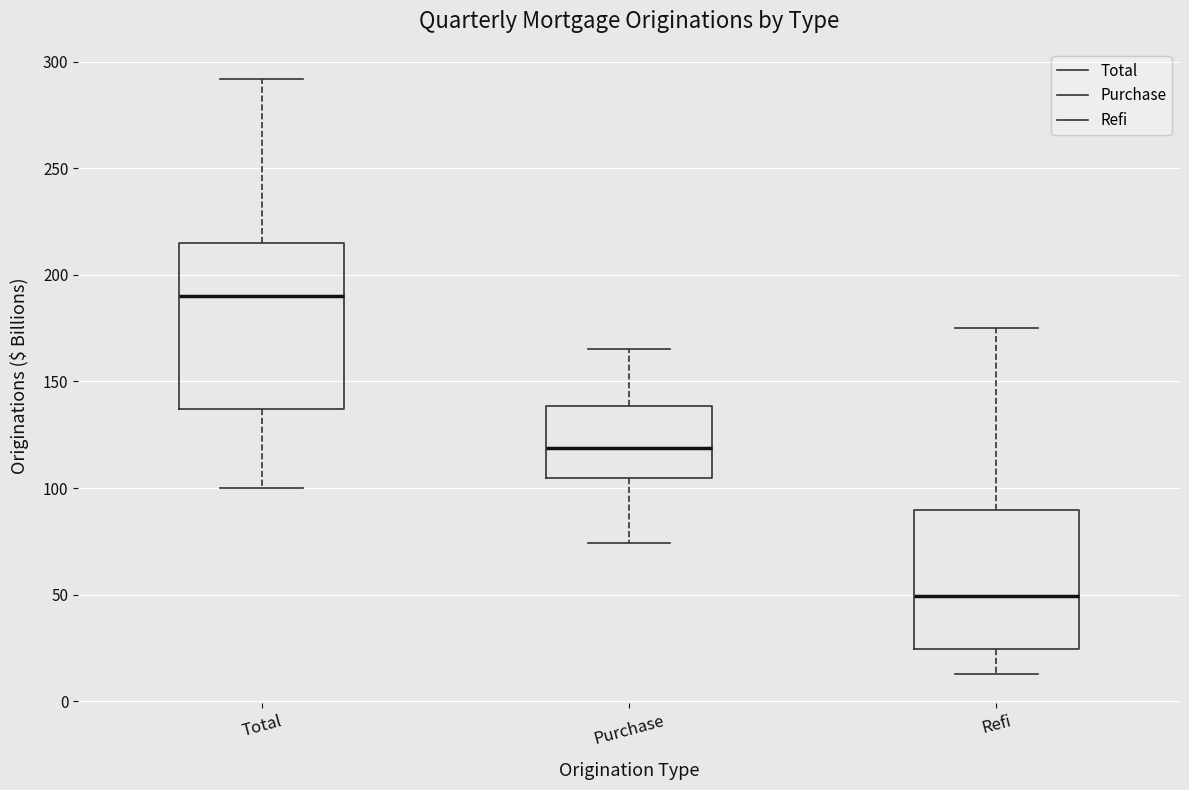

Where does the lower whisker of the box for Total end on the y-axis? The values are not printed on the chart, so give them approximately, as read against the axis.

100